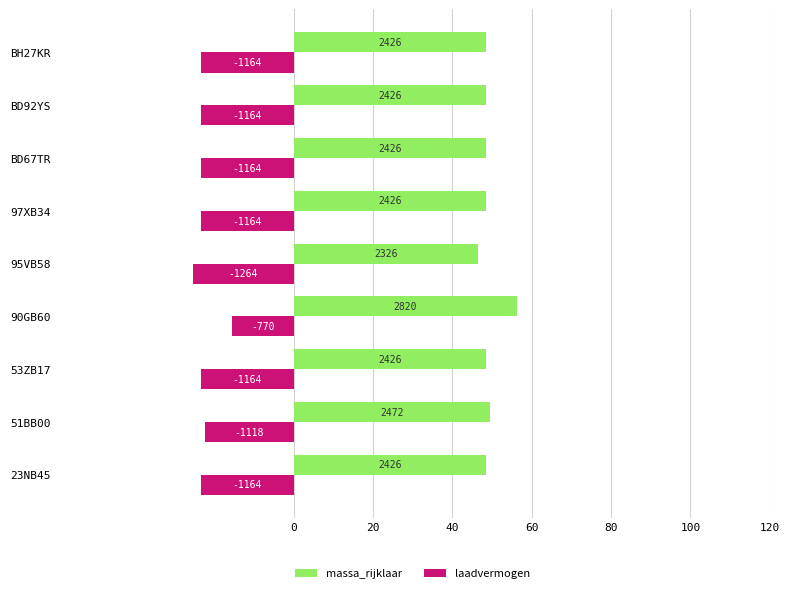

Which series has the largest range (max minus min)?

laadvermogen